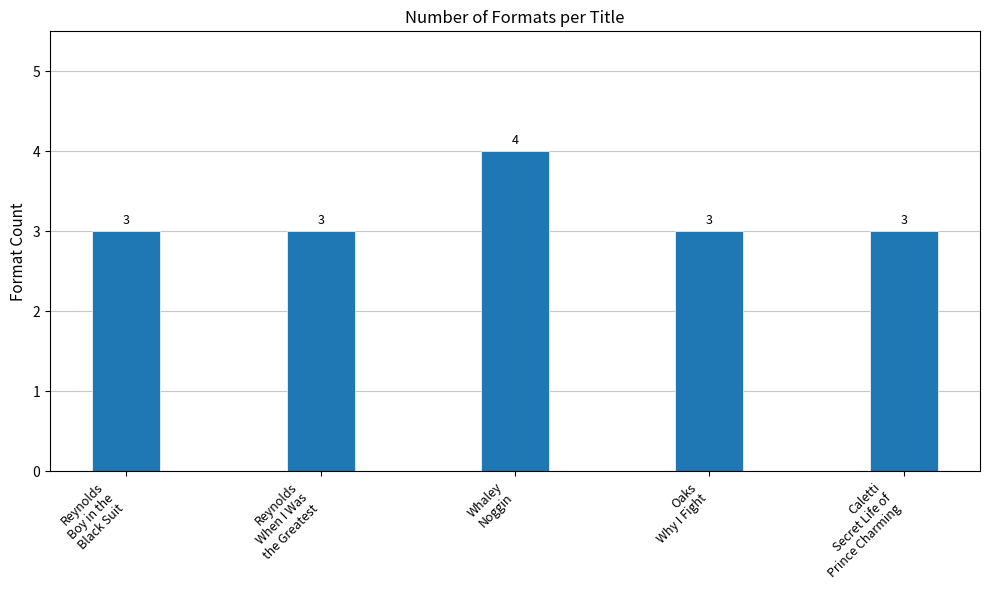

The chart shows a value of 4 at Reynolds
When I Was
the Greatest. True or false?

False